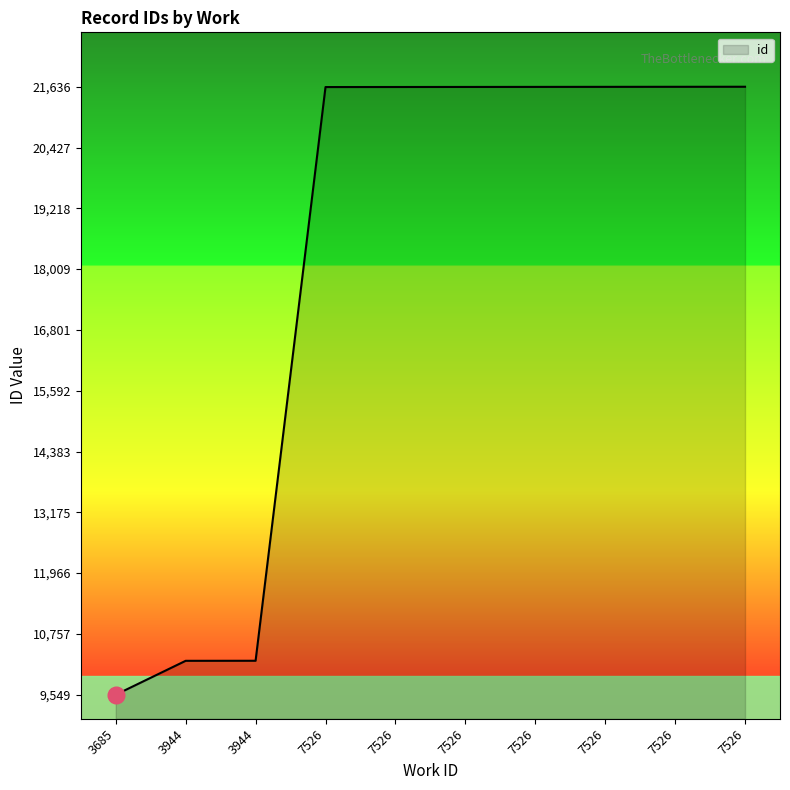

Is this an area chart (filled region under the line)?

No